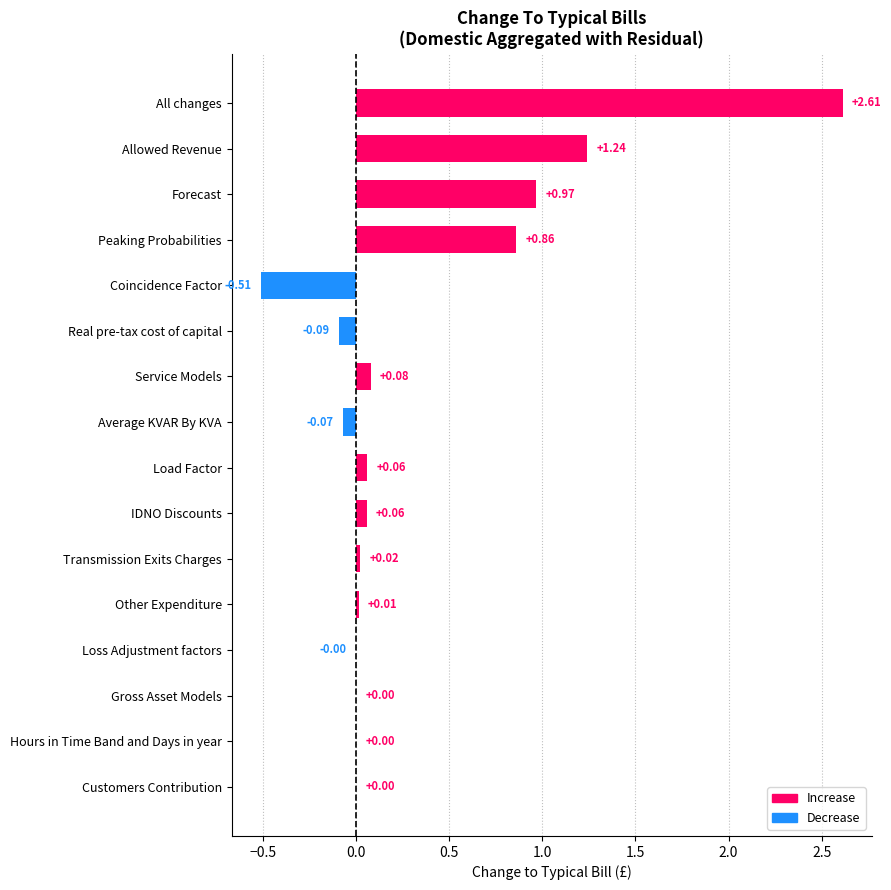

What is the sum of all values?

5.2